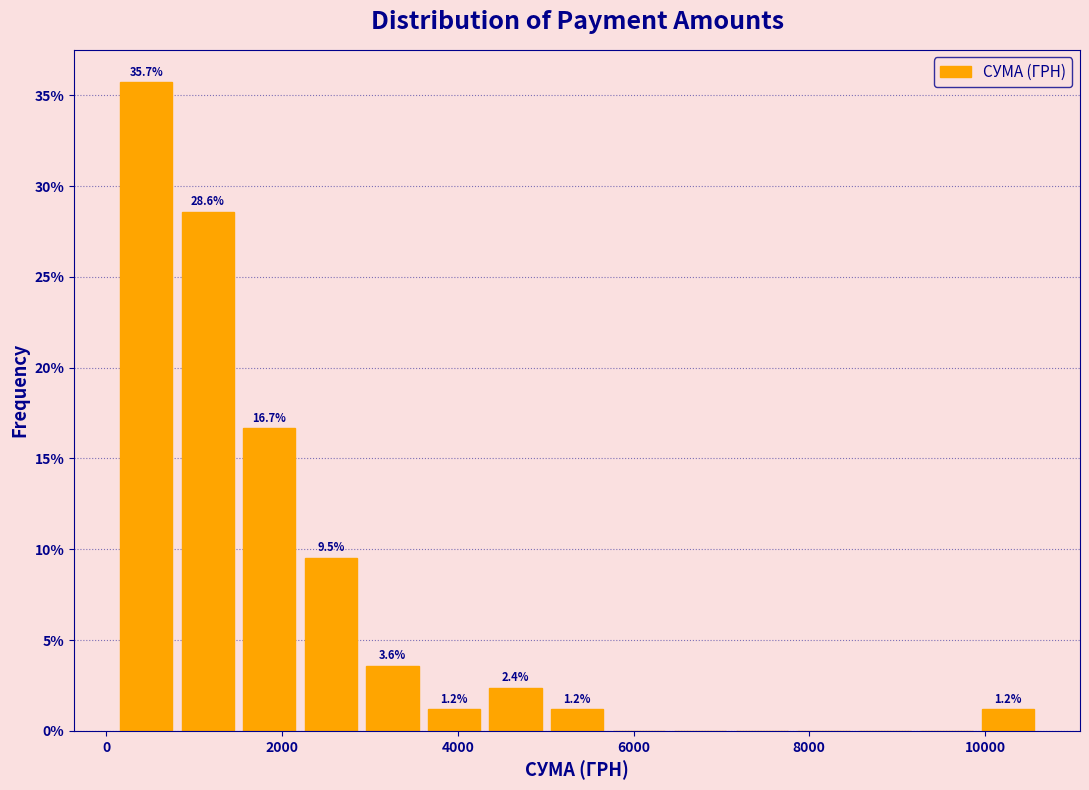

Around what value on the x-axis is the tallest bar? Give the approximate position of its centre, as read against the axis.

400